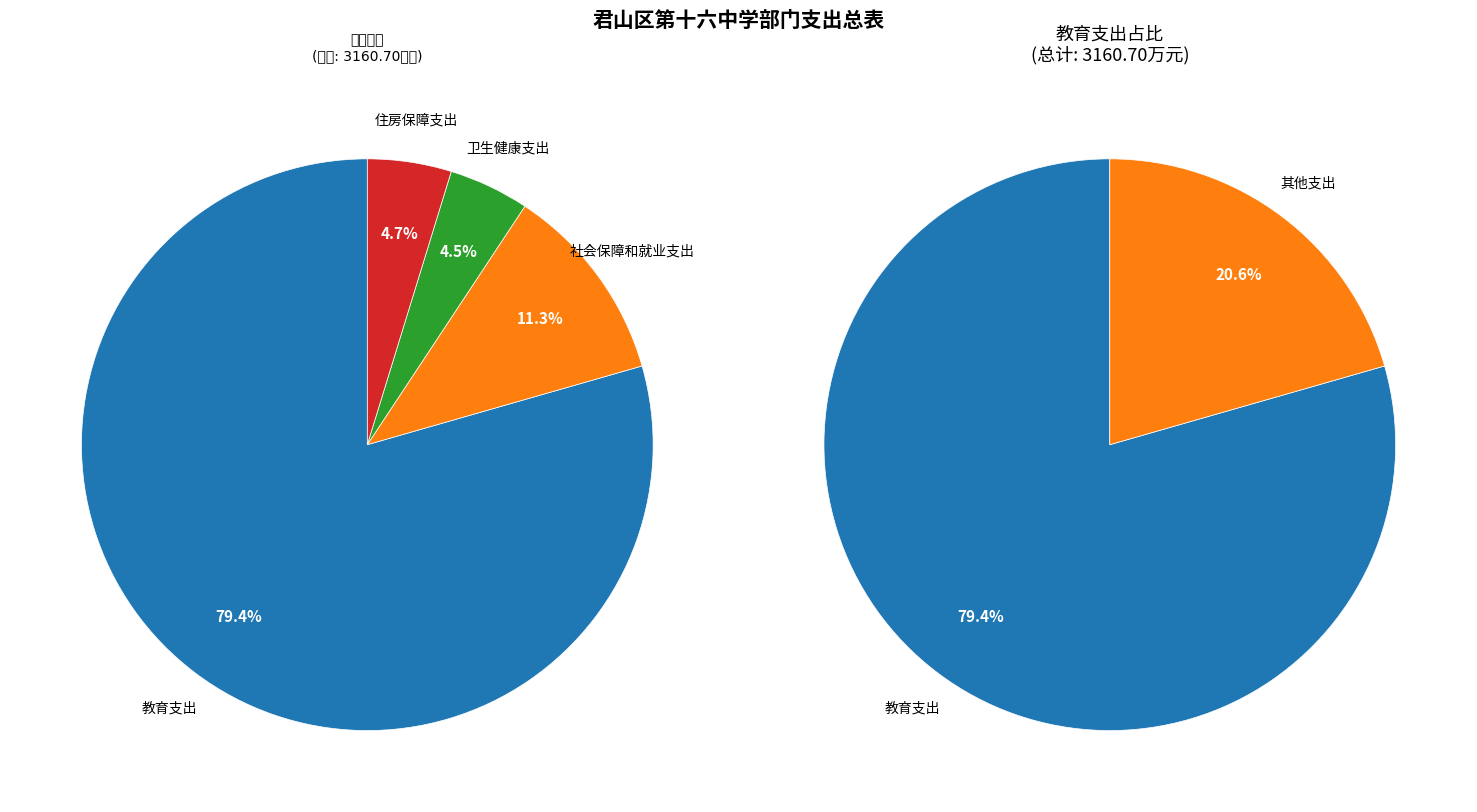

How much of the chart is everything except 住房保障支出?

95.3%